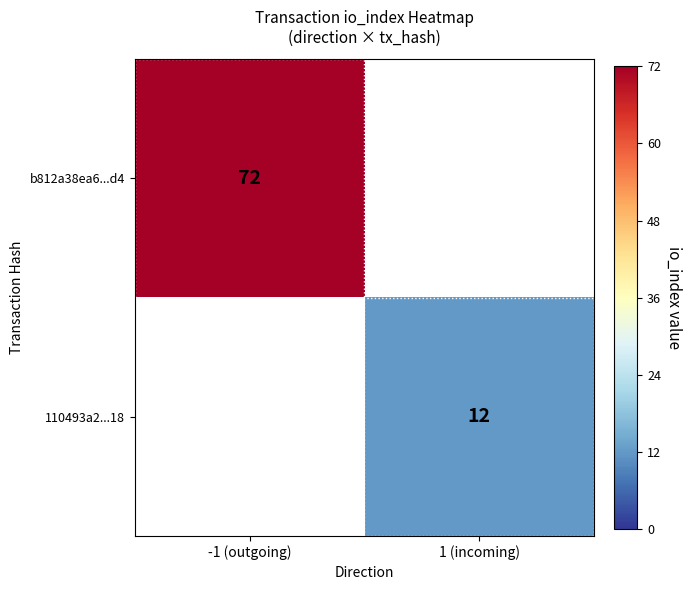

The 110493a2...18 series shows 12 at 1 (incoming). True or false?

True